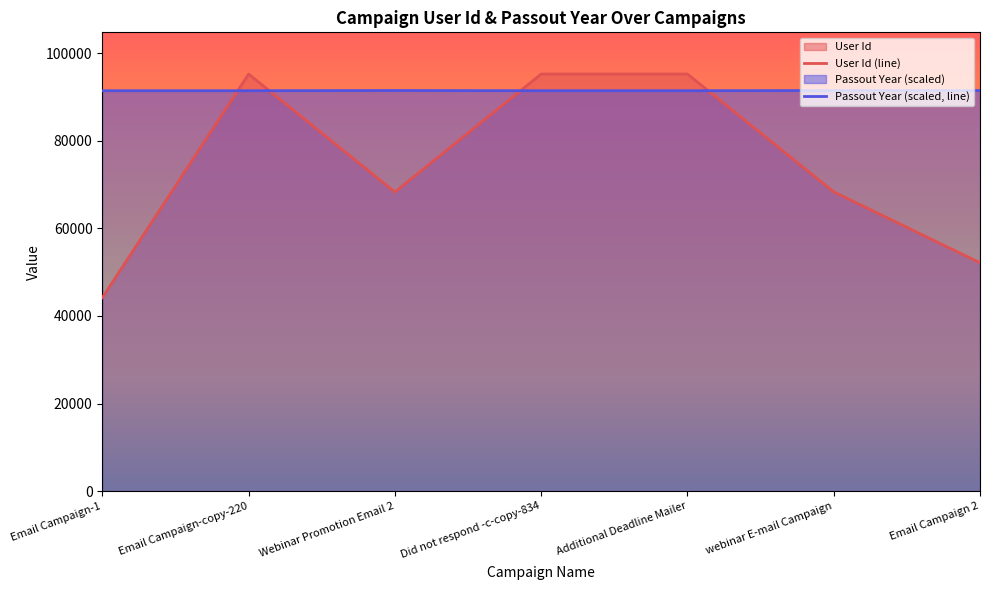

True or false: User Id has a value of 103051.9 at webinar E-mail Campaign.

False